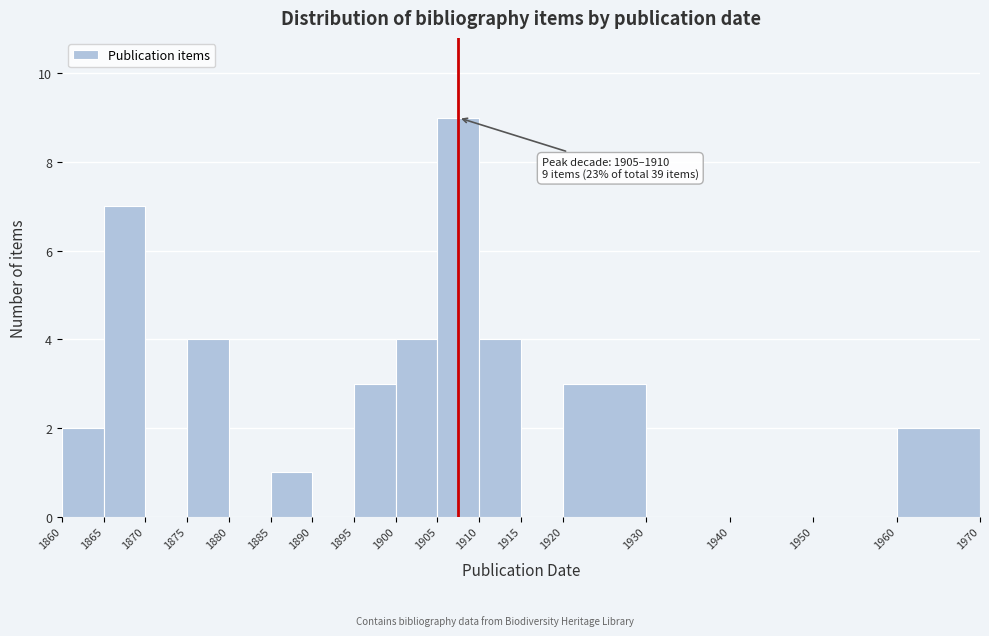

Over which range of the x-axis is the bar tallest?

1905 to 1910